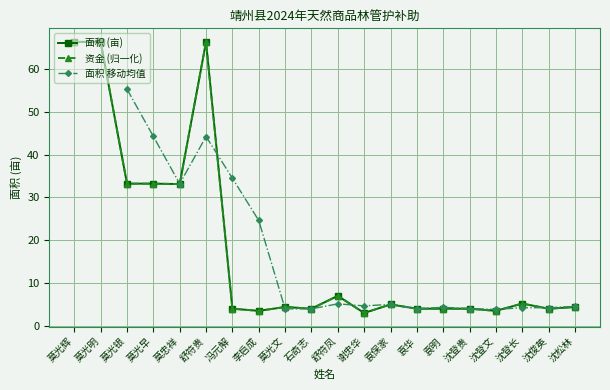

Is it true that 资金 (元) equals 5.0 at 袁保家?

True